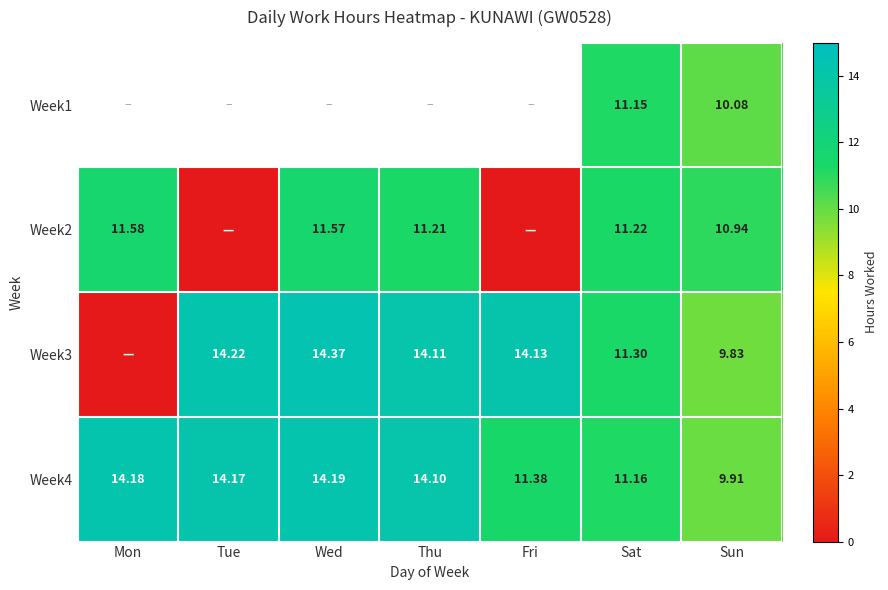

Is the value of Week1 at Sun greater than the value of Week3 at Thu?

No